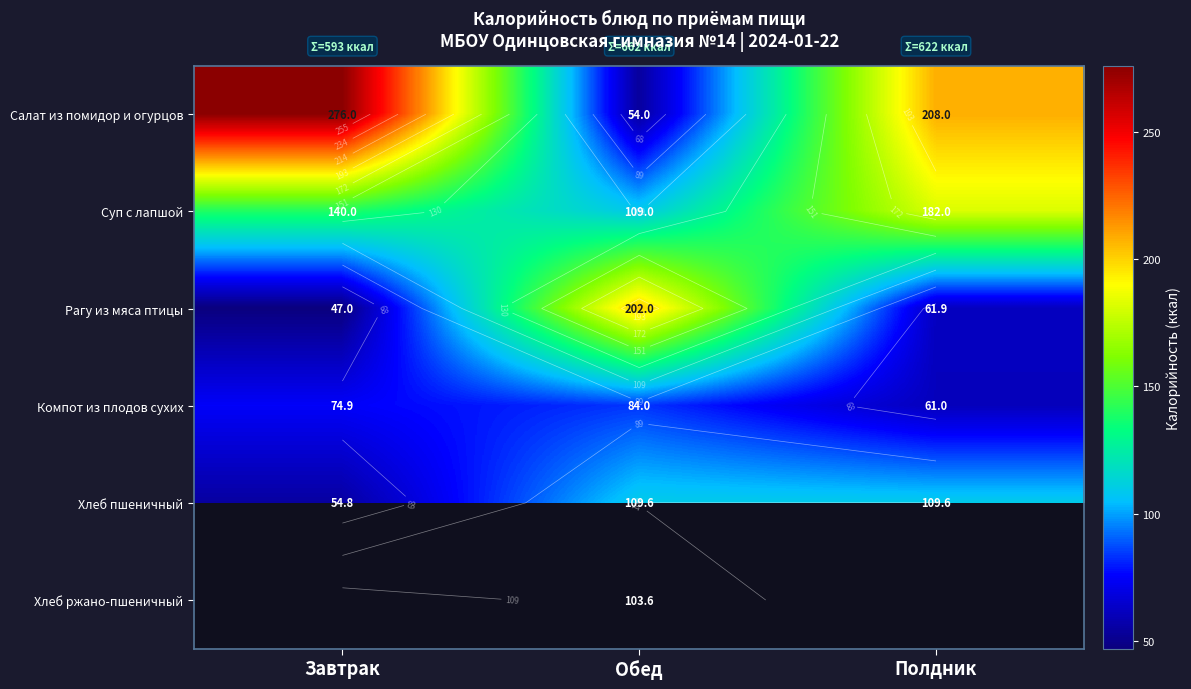

Is the value of Хлеб ржано-пшеничный at Обед greater than the value of Хлеб пшеничный at Завтрак?

Yes